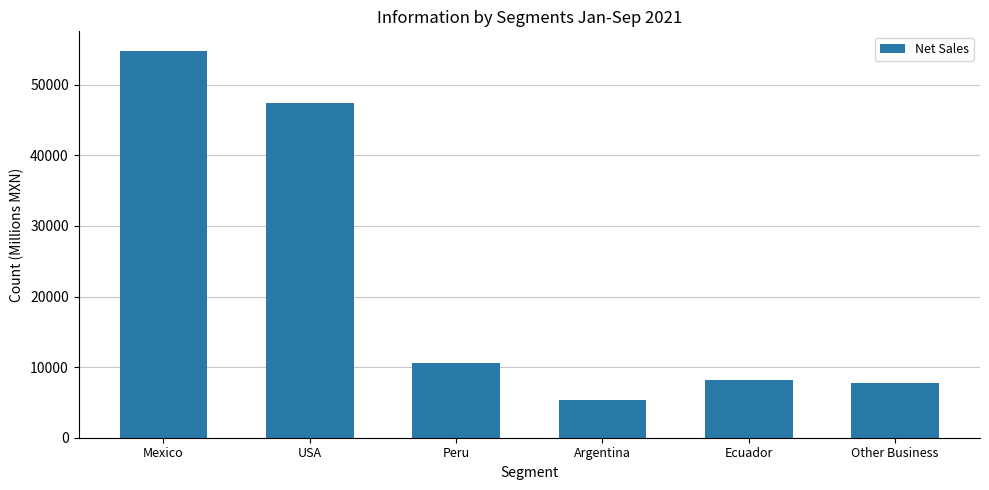

What is the difference between the values at Argentina and Ecuador?

2865.4